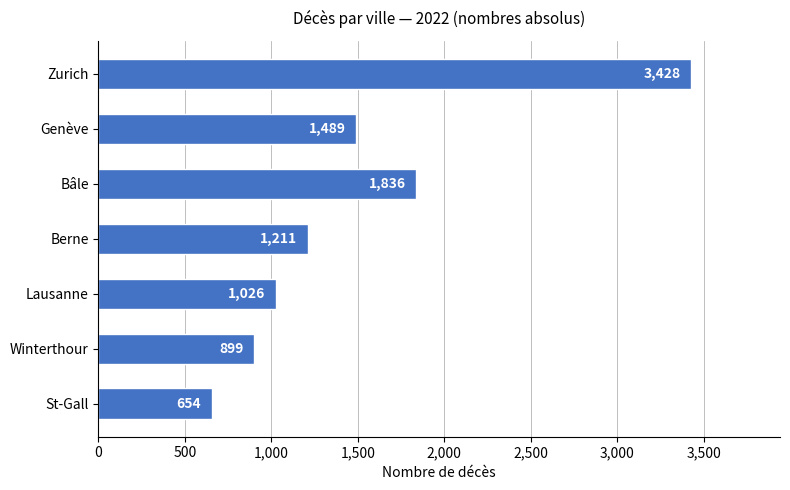

Reading bottom to top, transcribe all the data shown in this chart.

St-Gall=654	Winterthour=899	Lausanne=1026	Berne=1211	Bâle=1836	Genève=1489	Zurich=3428